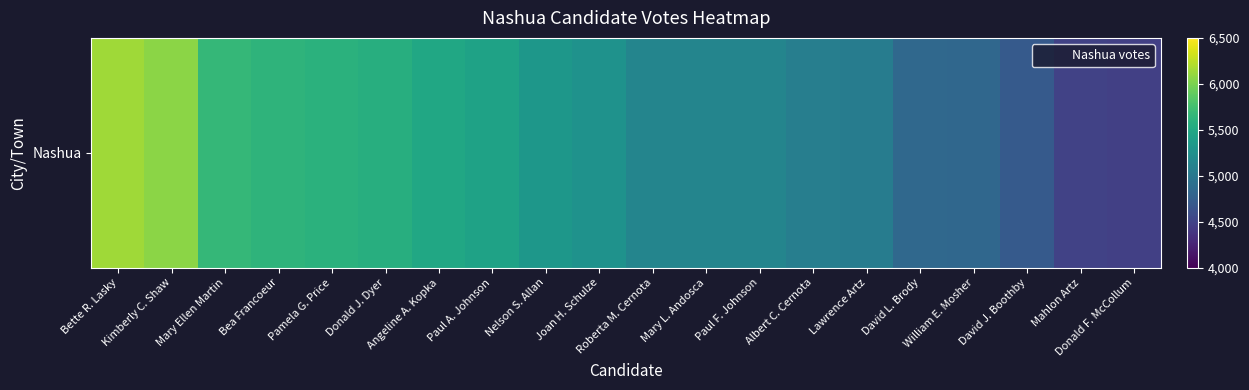

At which label does the data first exceed 5275?

Bette R. Lasky